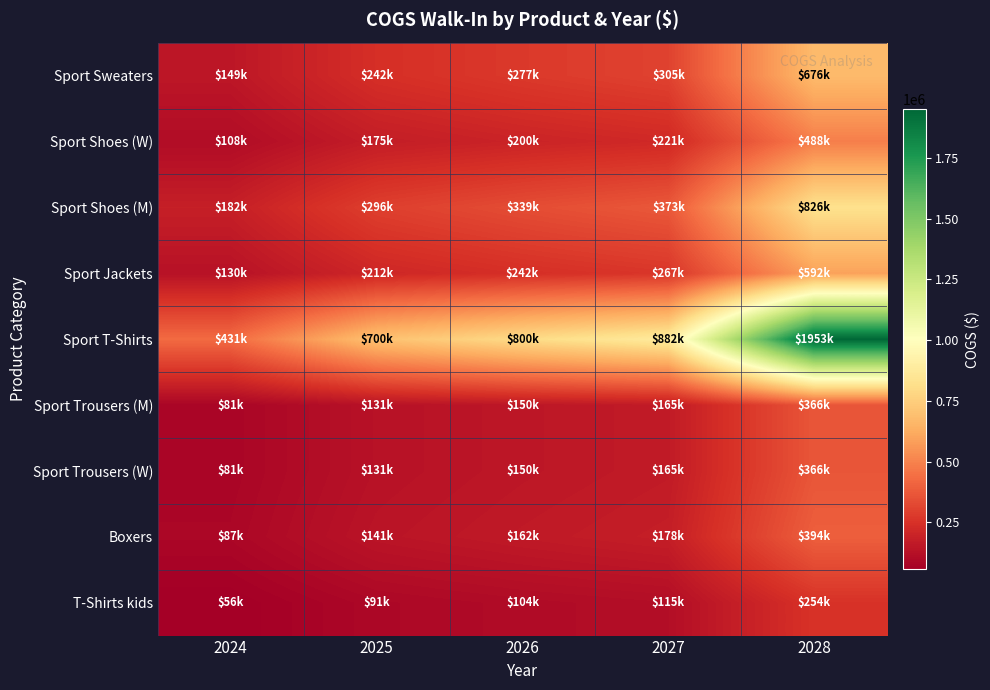

What is the difference between the highest and lowest values at 2028?

1699454.1